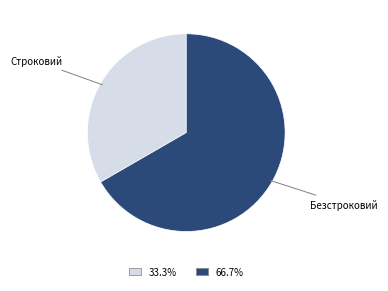

Does any single category account for the majority?

Yes